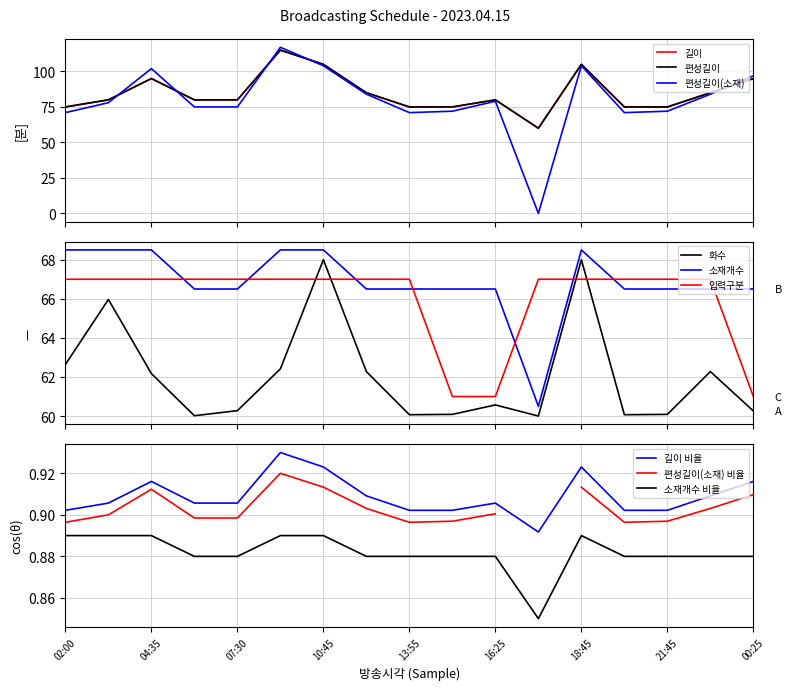

Is it true that 길이 equals 138.6 at 10:45?

False